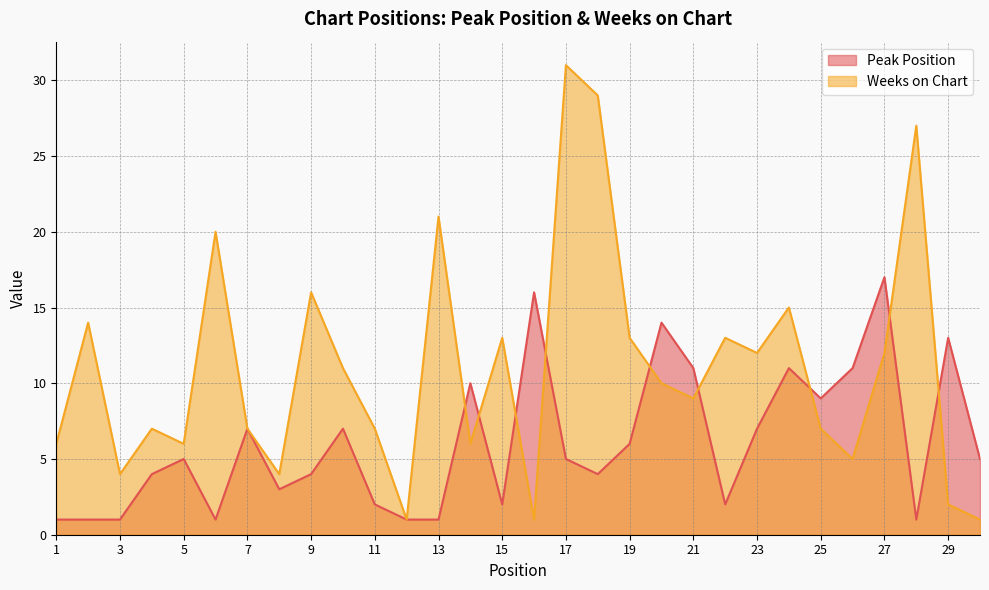

The Weeks on Chart series shows 6 at 14. True or false?

True